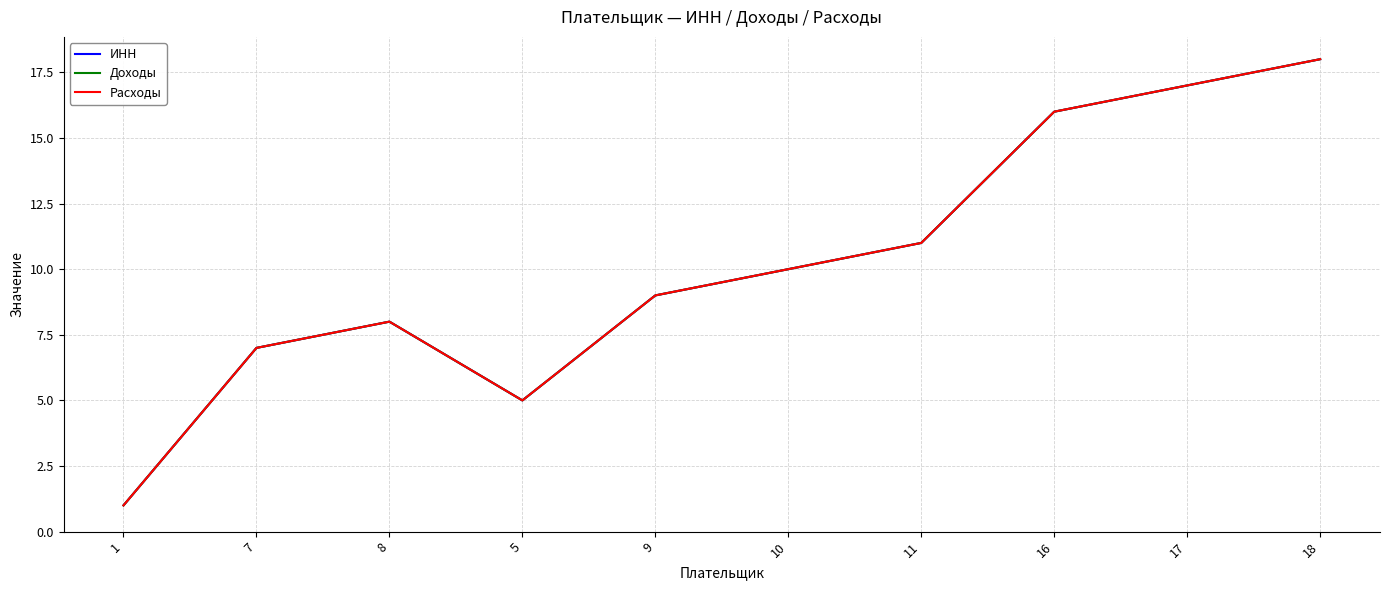

What is the minimum value for Доходы?

1